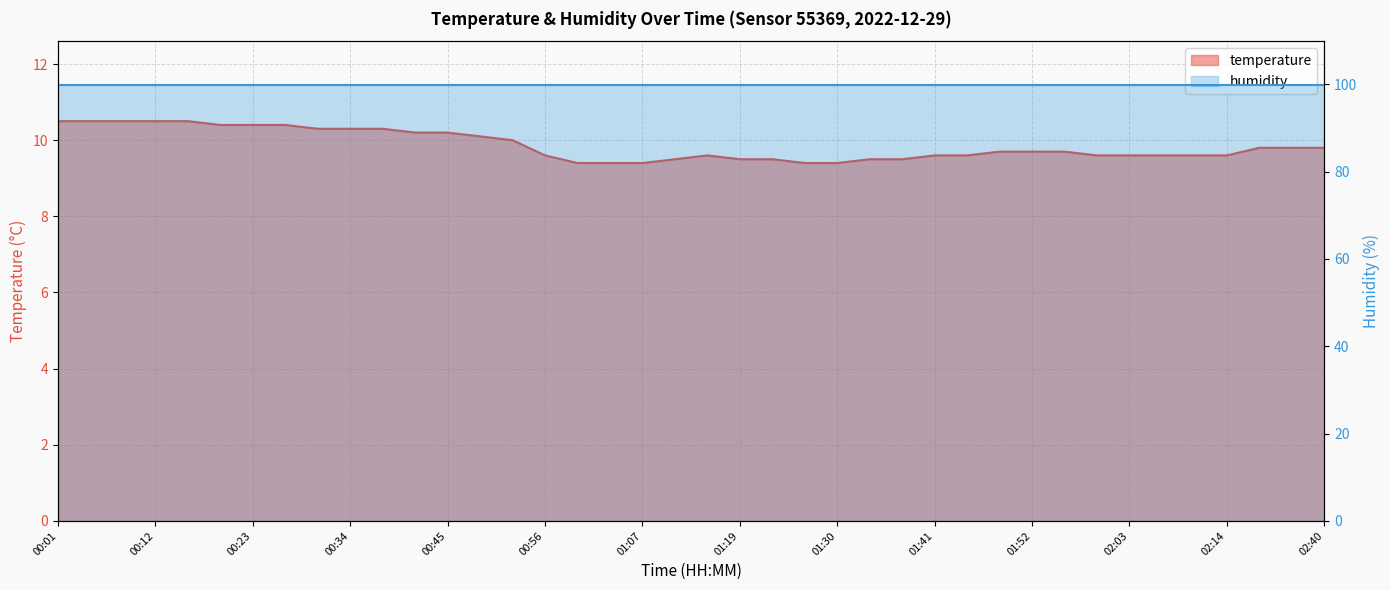

At which category does the data reach its first local peak?

01:15